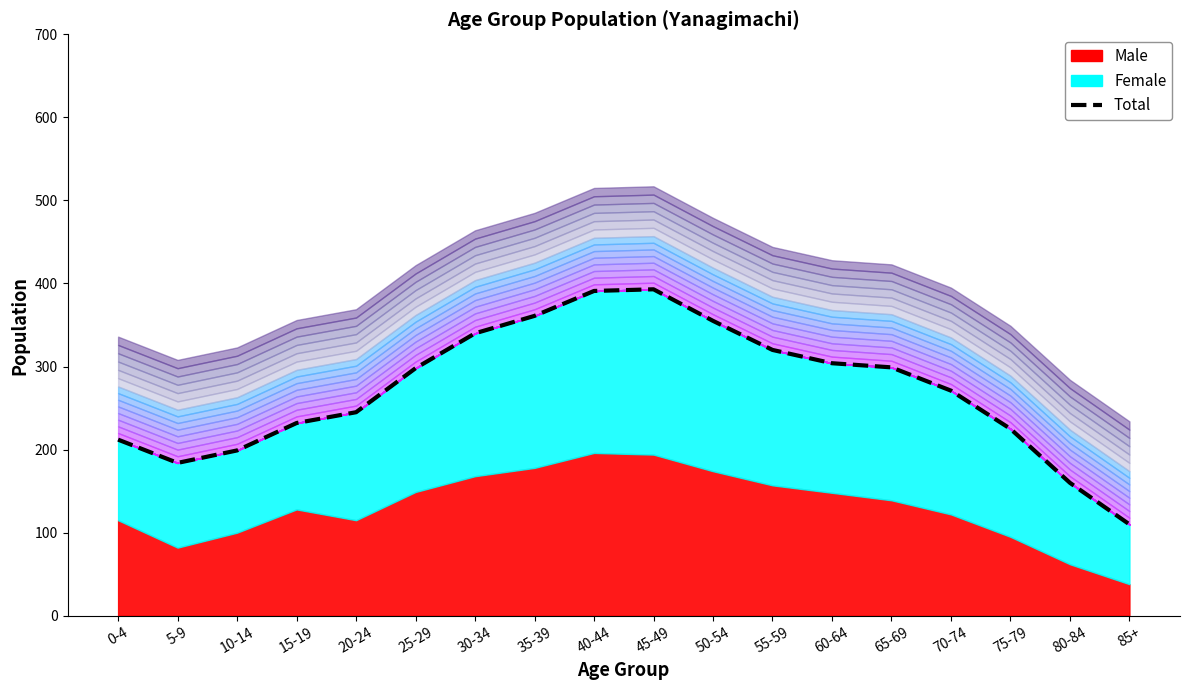

What is the approximate value at 45-49?

393